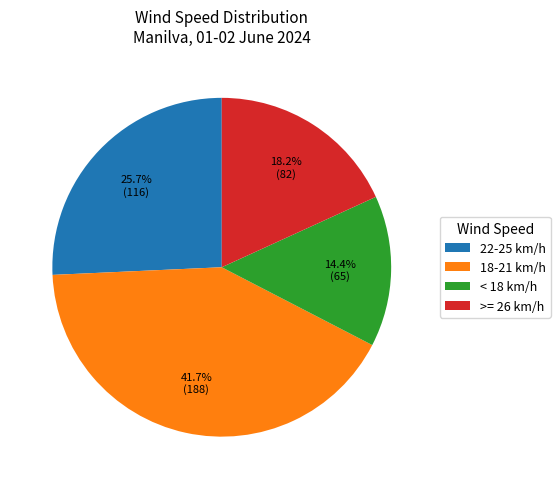

To the nearest percent, what is the average slice percentage?

25%